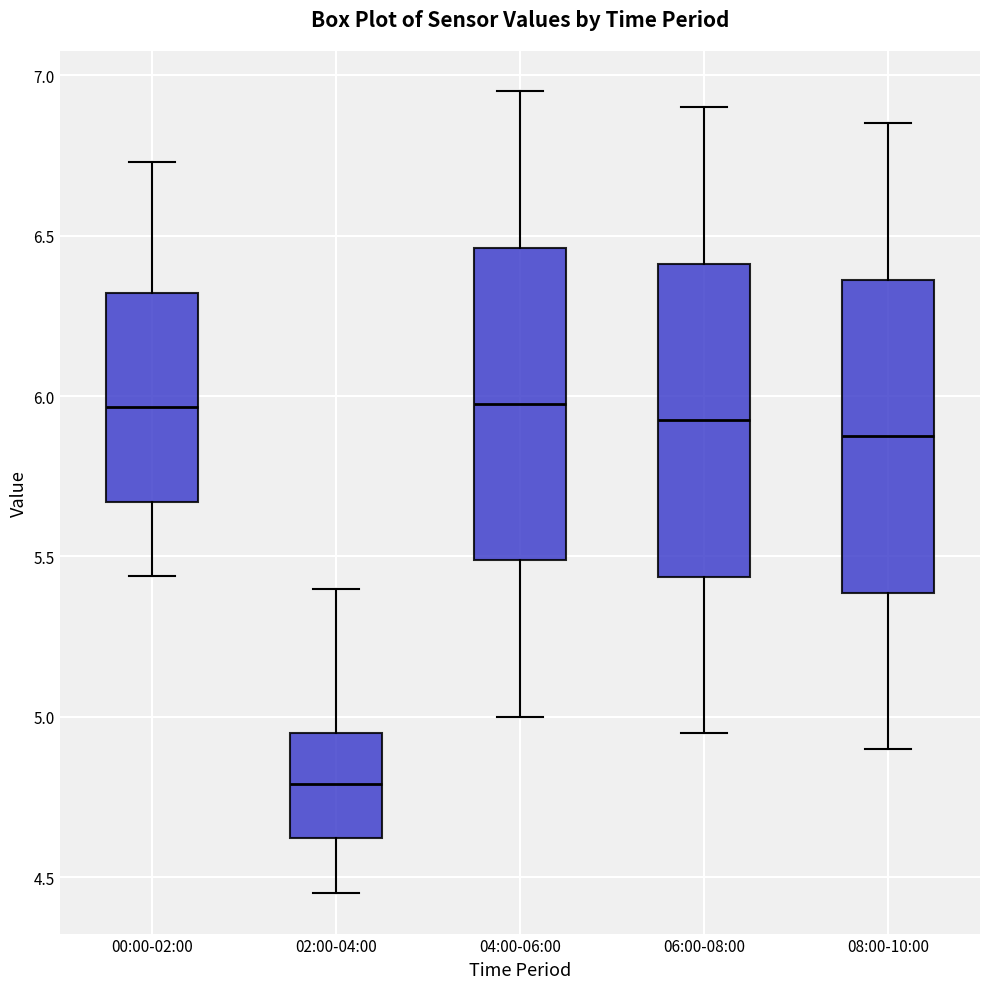

Where does the upper whisker of the box for 04:00-06:00 end on the y-axis? The values are not printed on the chart, so give them approximately, as read against the axis.

6.95